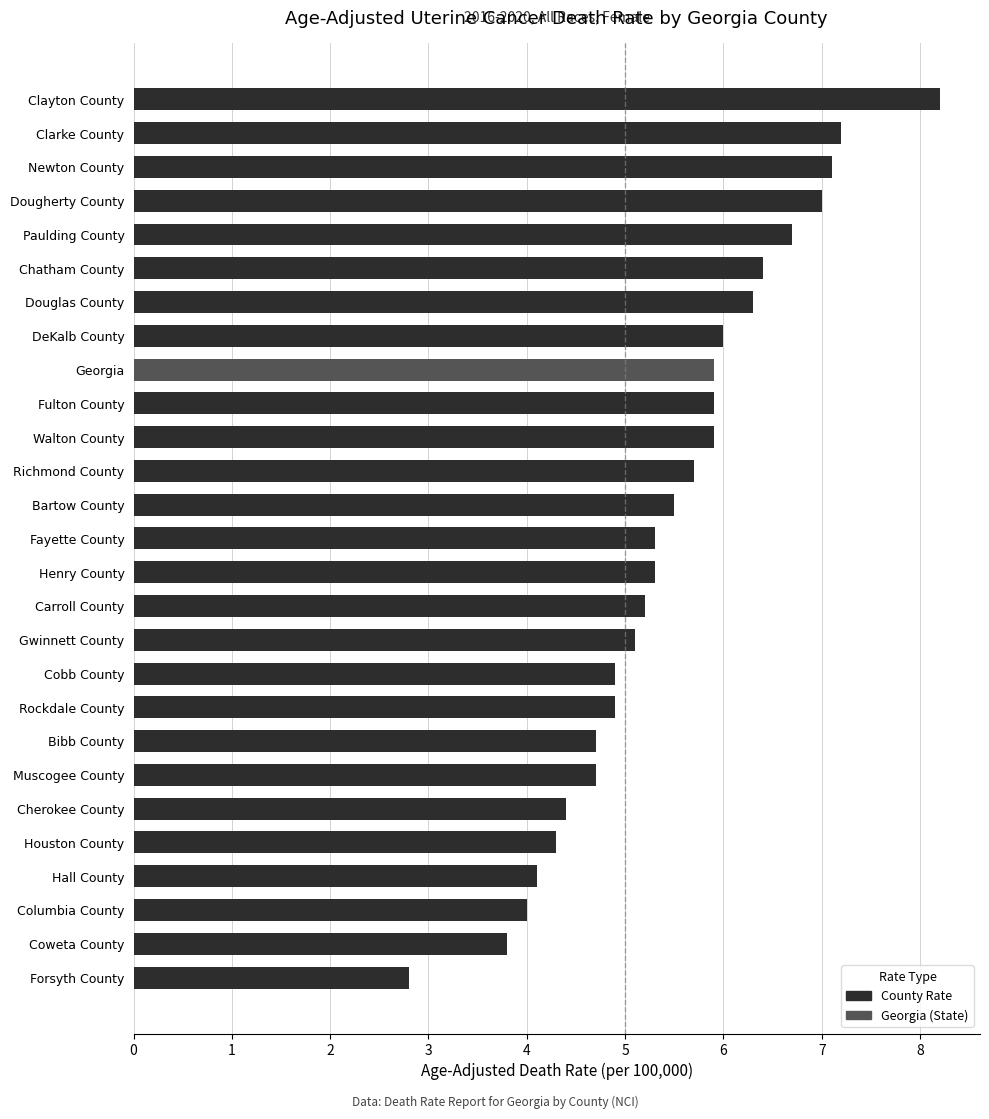

What is the ratio of the value at Henry County to the value at Fulton County?

0.9